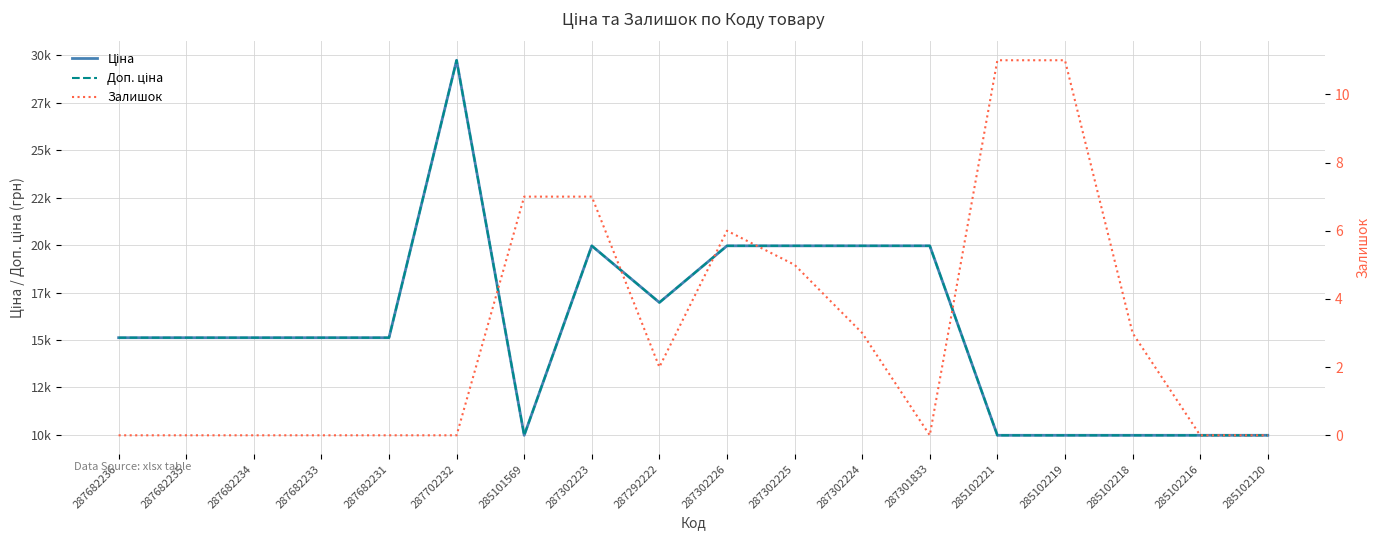

How many values in the Доп. ціна series are below 15120?

6